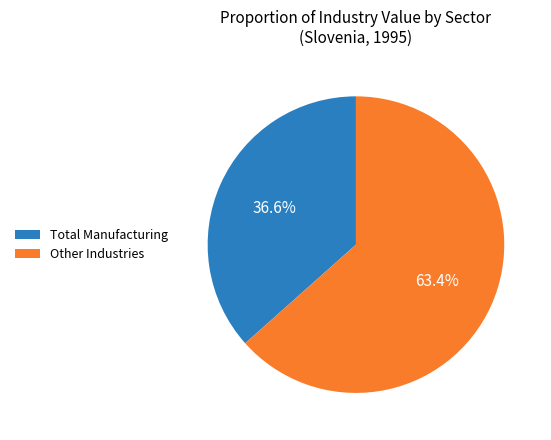

Which slice represents more than half of the pie?

Other Industries